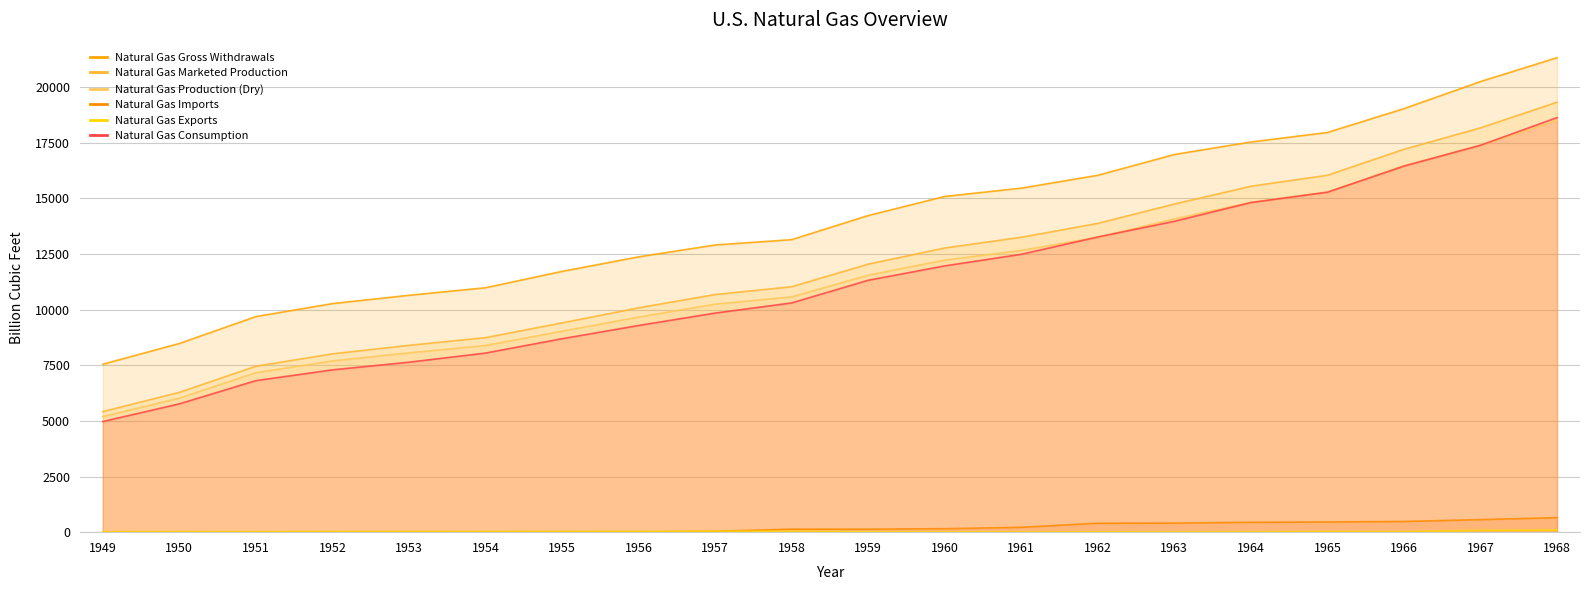

How many lines are shown in the chart?

6